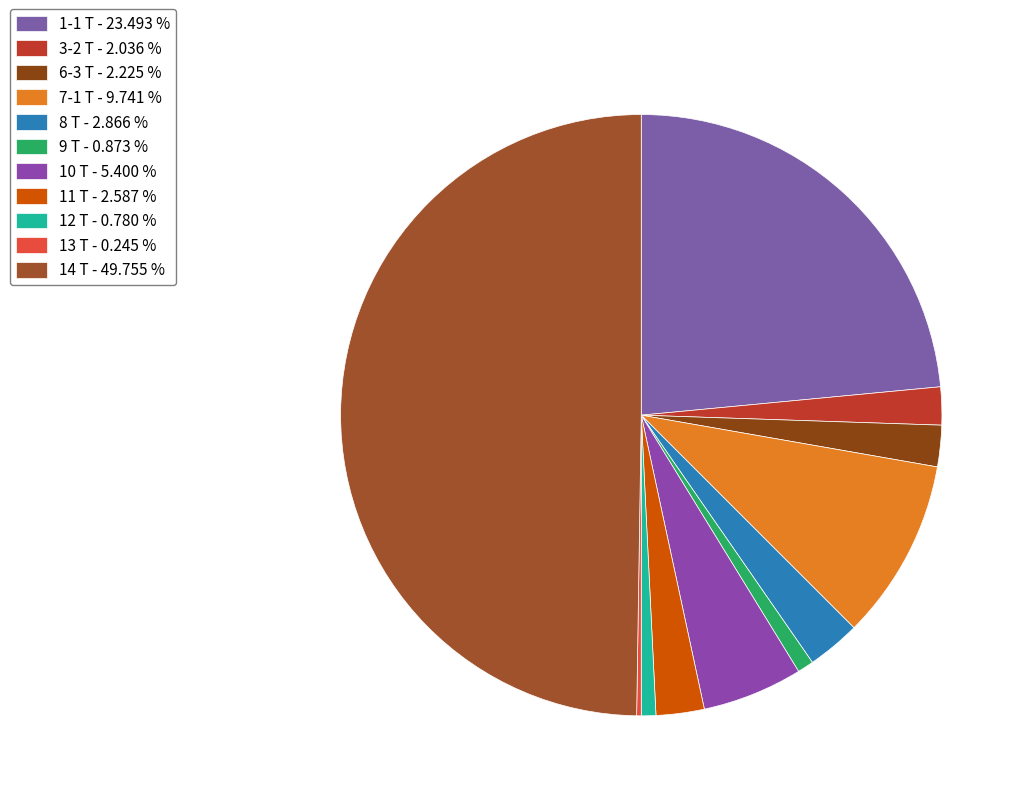

True or false: 3-2 Т accounts for 2% of the total.

True